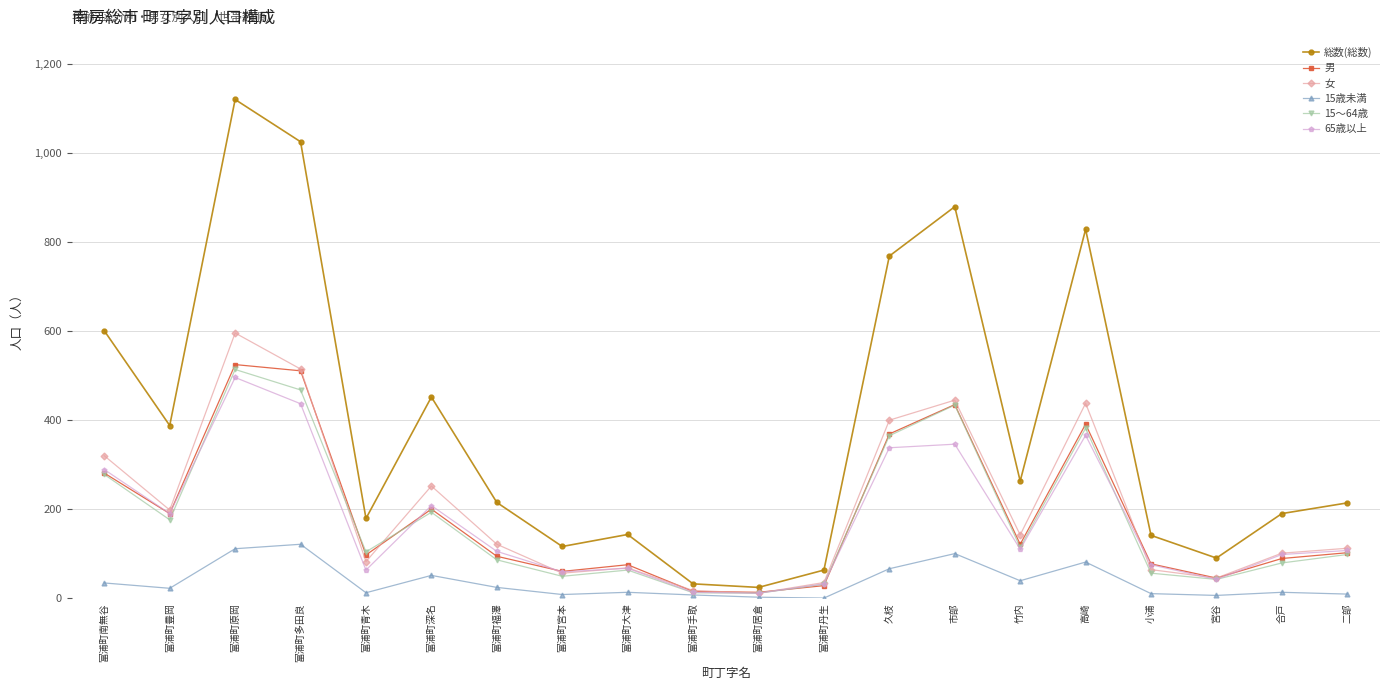

At which label does 総数(総数) first exceed 215?

富浦町南無谷